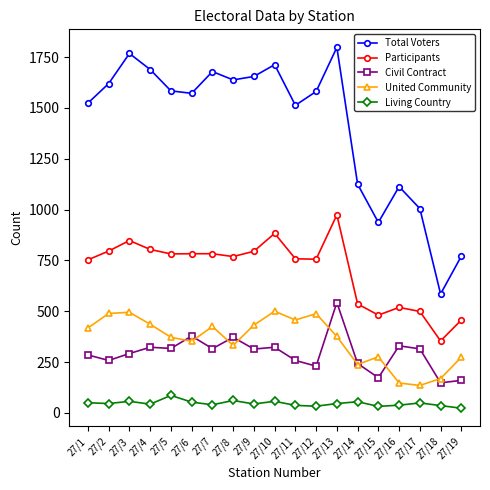

True or false: Total Voters and Civil Contract cross at least once.

False